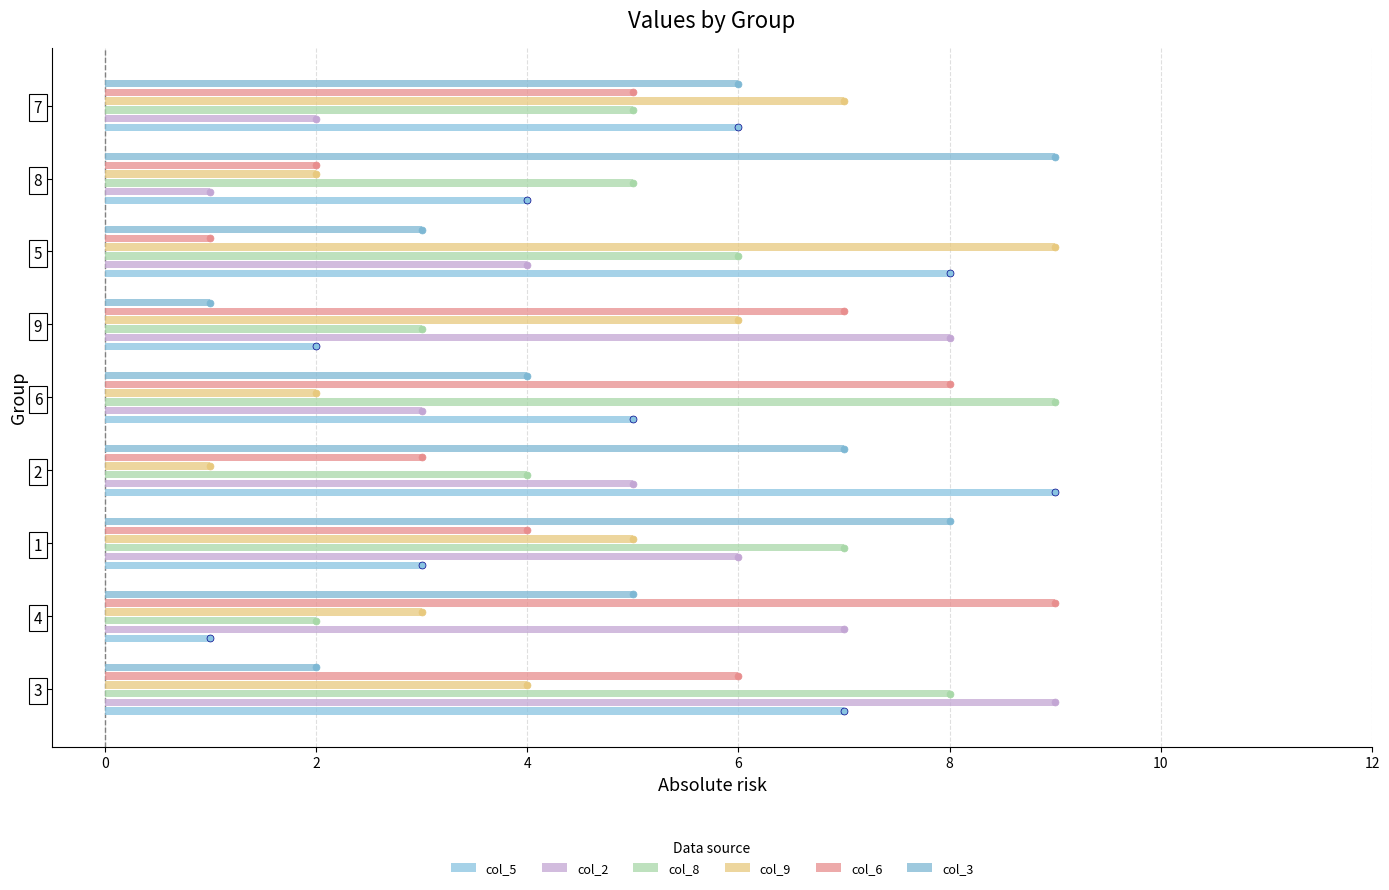

Which series contains the highest Y value?

col_5